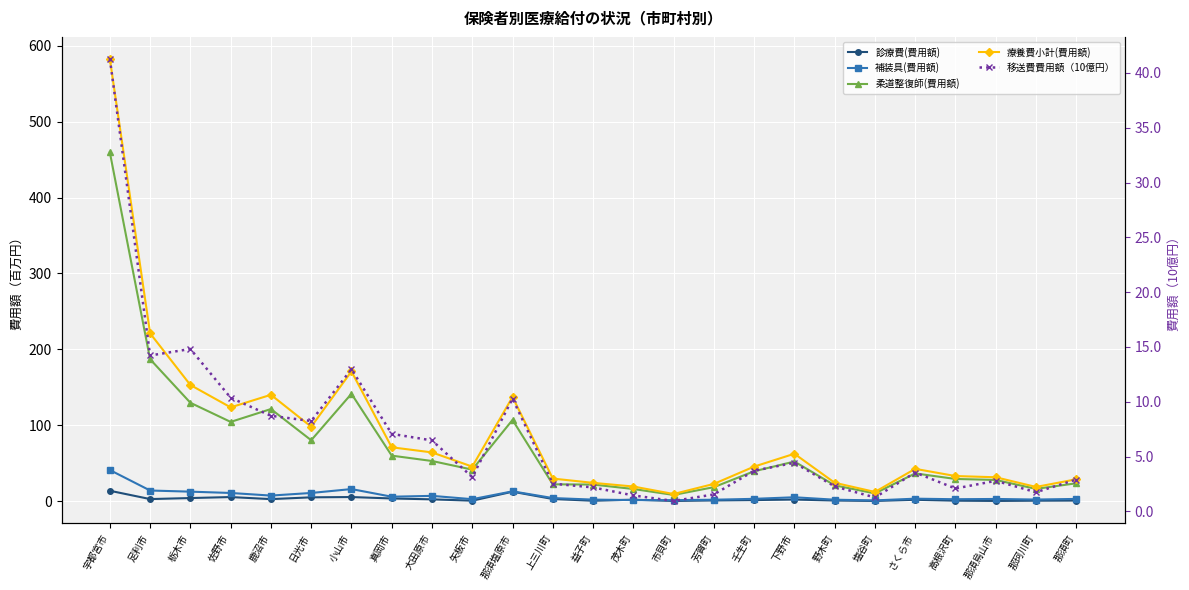

What is the maximum value shown in the chart?

582.8